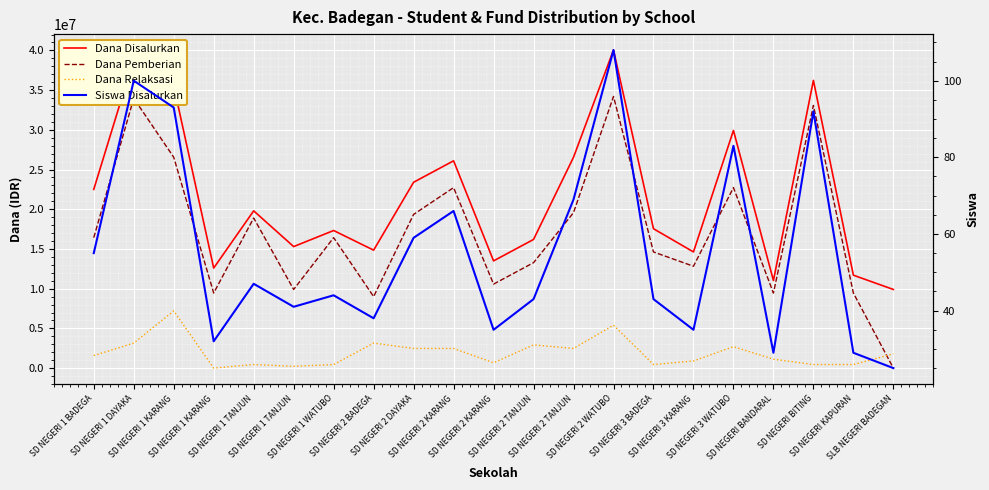

Between SD NEGERI 3 BADEGA and SD NEGERI 1 DAYAKA, which is larger?

SD NEGERI 1 DAYAKA